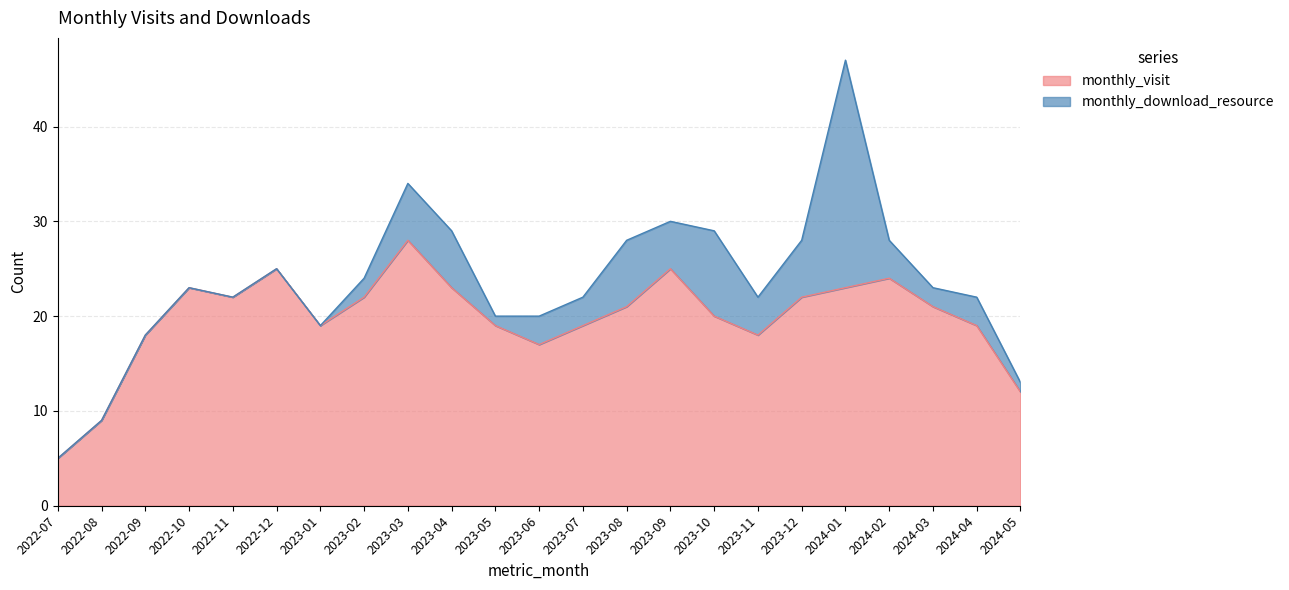

What is the ratio of the value at 2023-12 to the value at 2023-07?

1.2